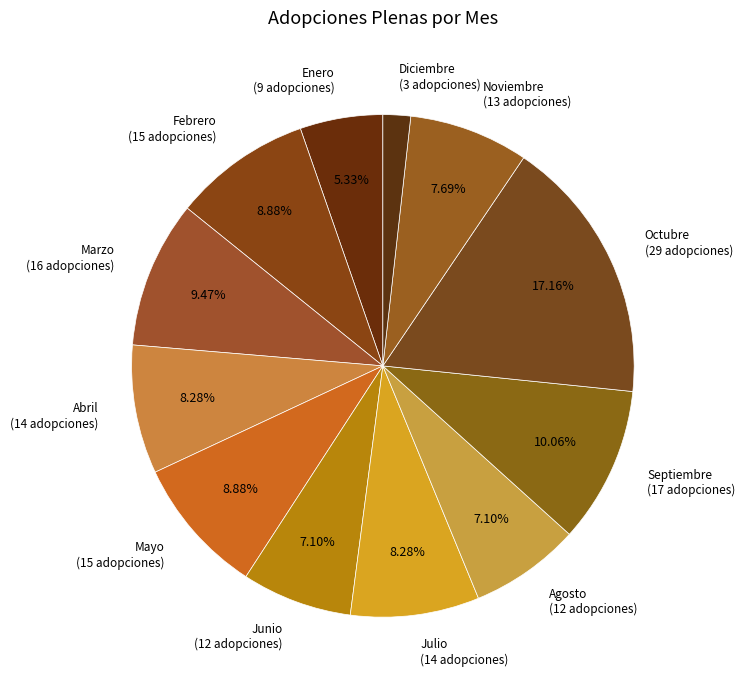

Which has a higher value, Mayo or Noviembre?

Mayo